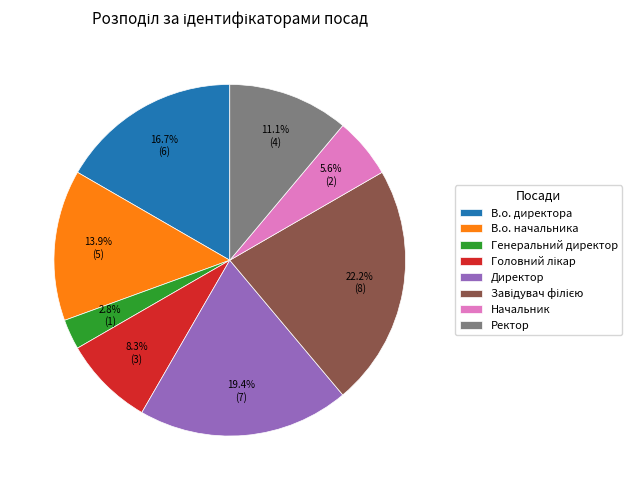

The Начальник slice represents 1% of the pie. True or false?

False